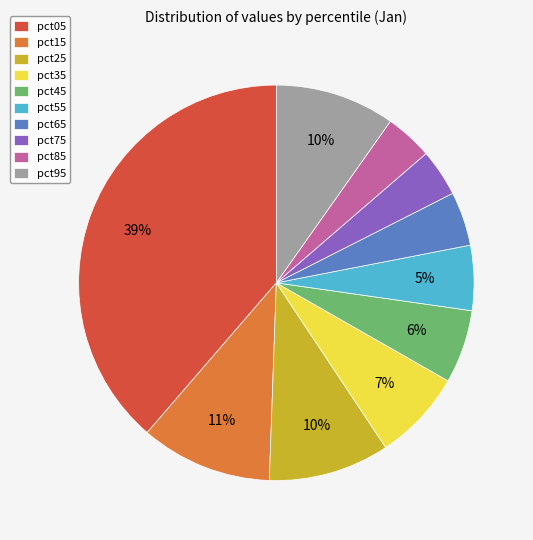

Which category has the biggest portion of the pie?

pct05